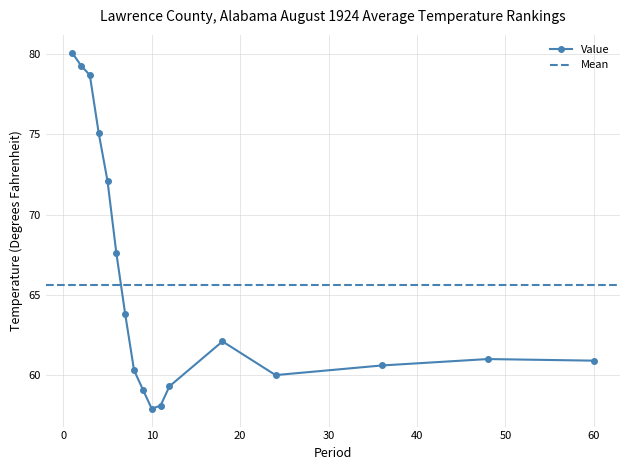

Which has a higher value, 9 or 36?

36